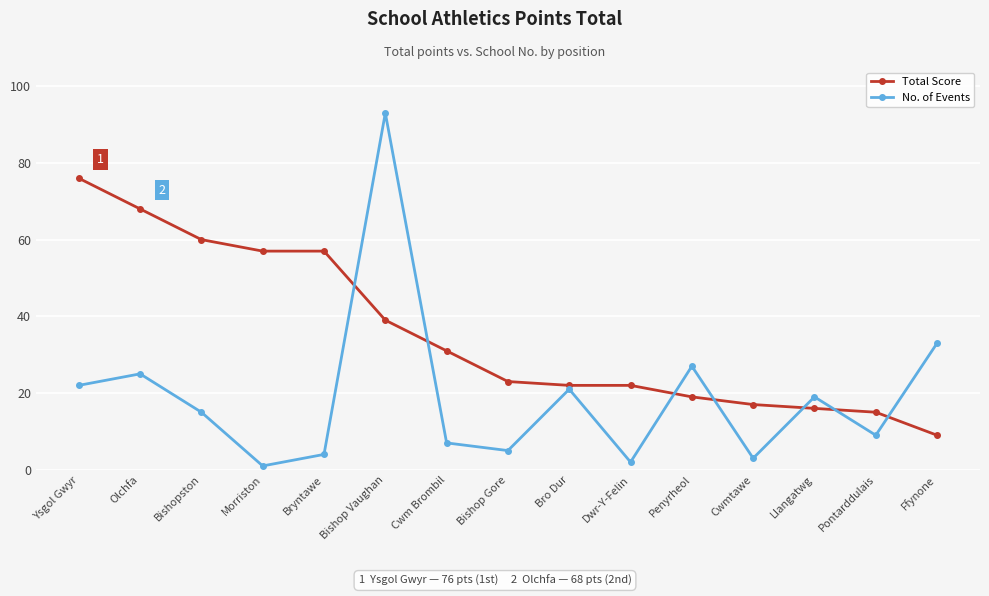

Is this an area chart (filled region under the line)?

No